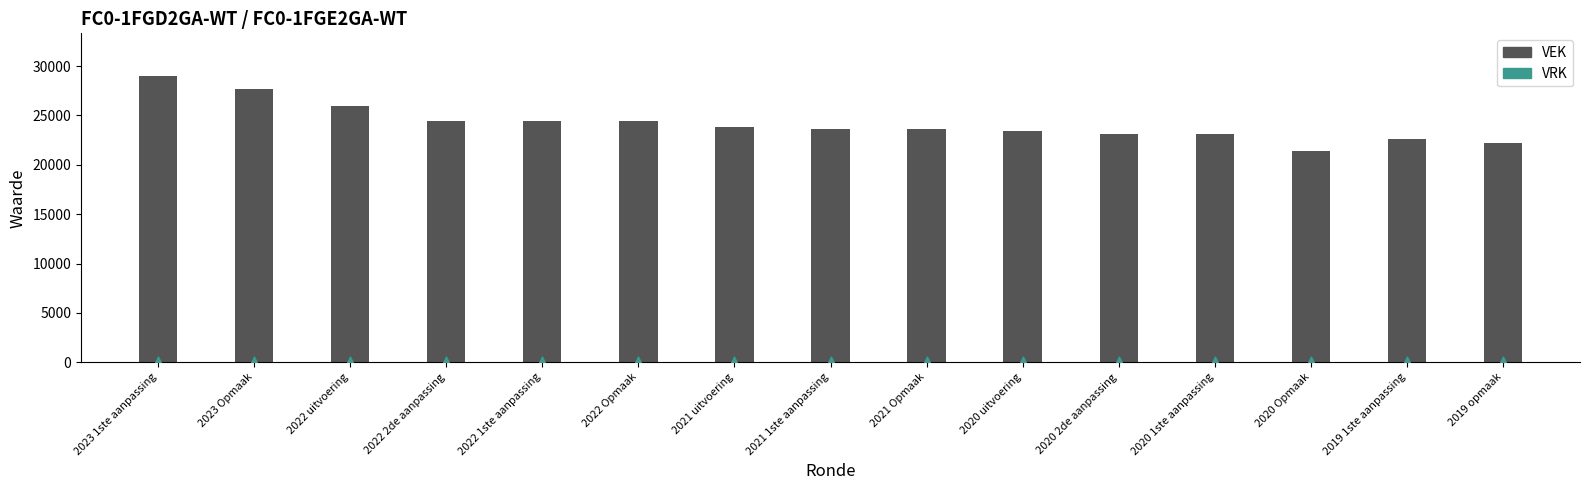

What are all the series names shown in the legend?

VEK, VRK